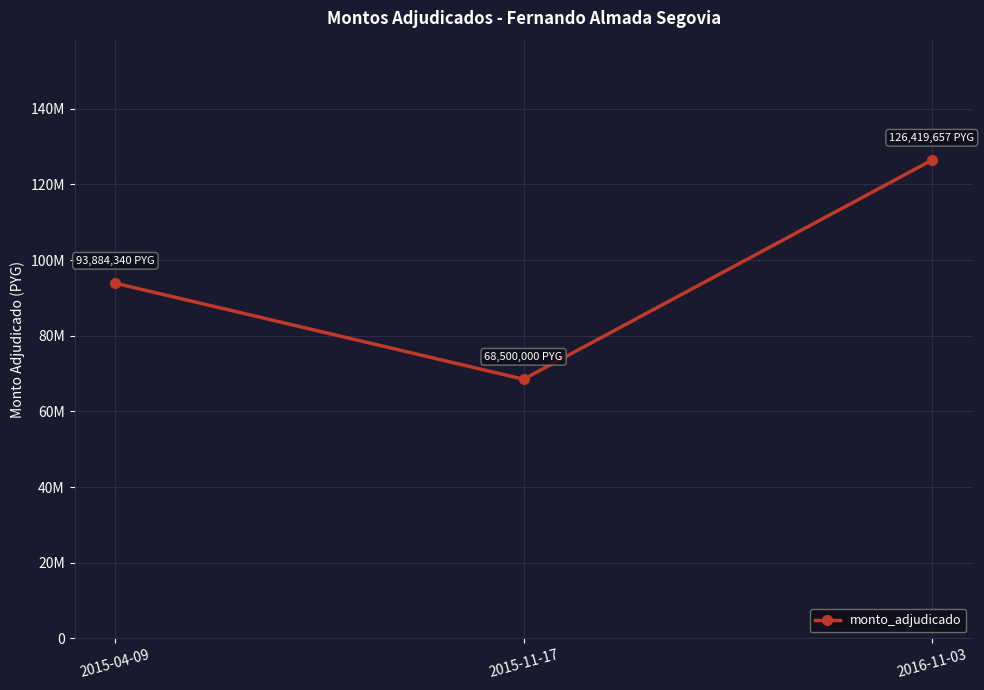

Where is the data nearest to the value 97459828?

2015-04-09